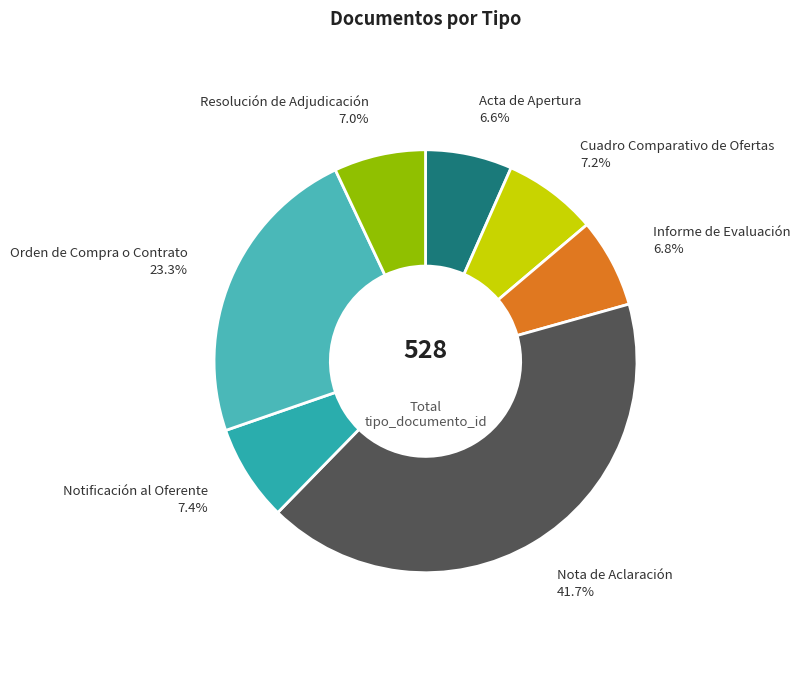

To the nearest percent, what percentage of the pie is Resolución de Adjudicación?

7%